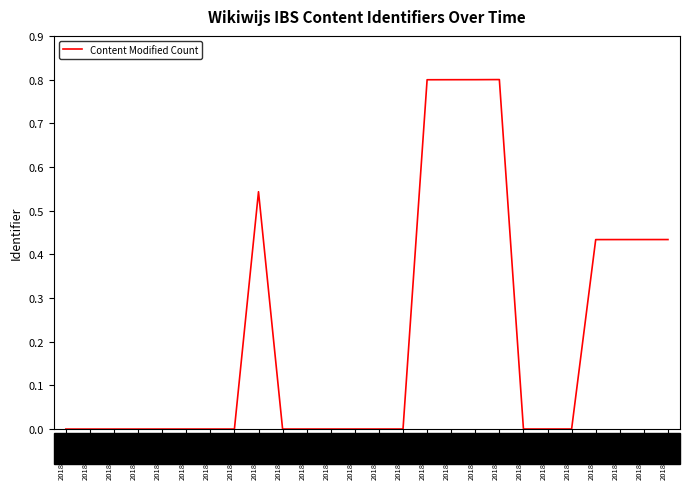

Does the chart display data point markers on the line(s)?

No